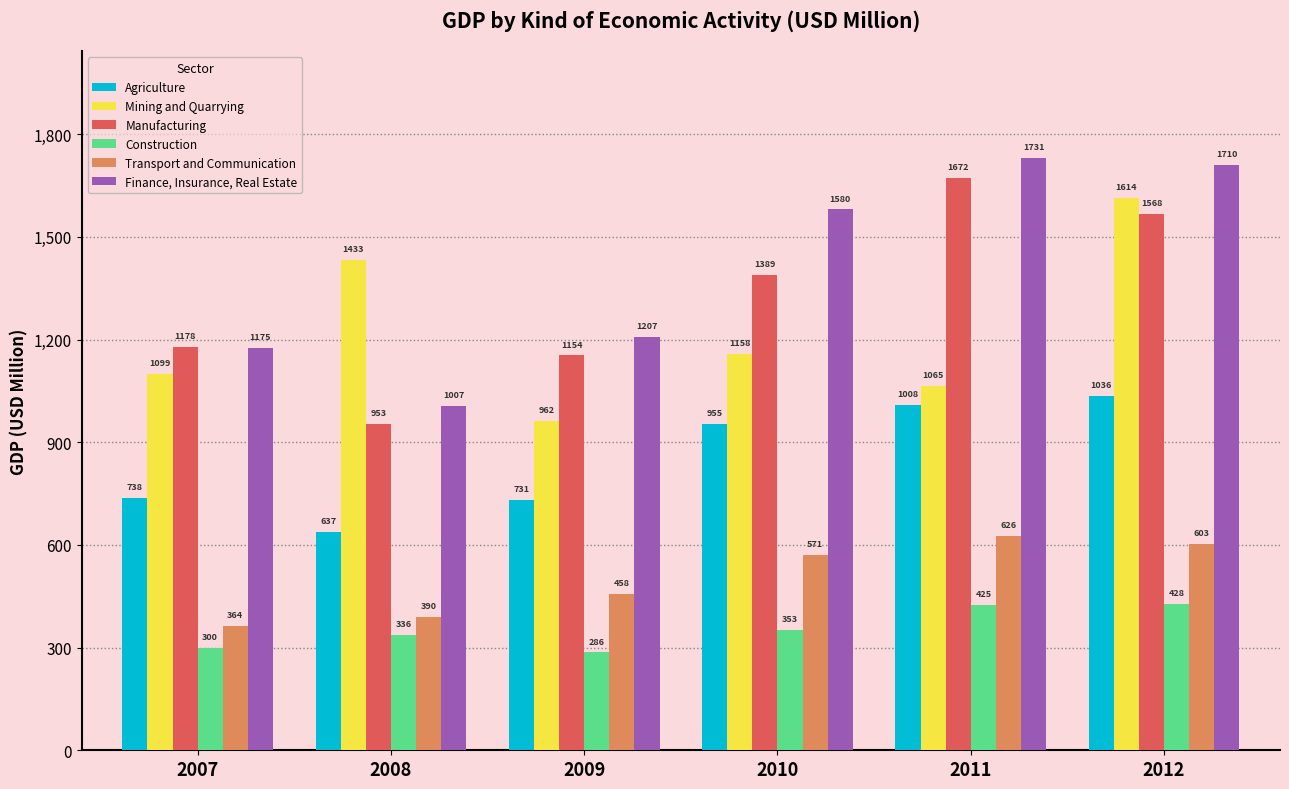

At which label is Manufacturing closest to 1312?

2010